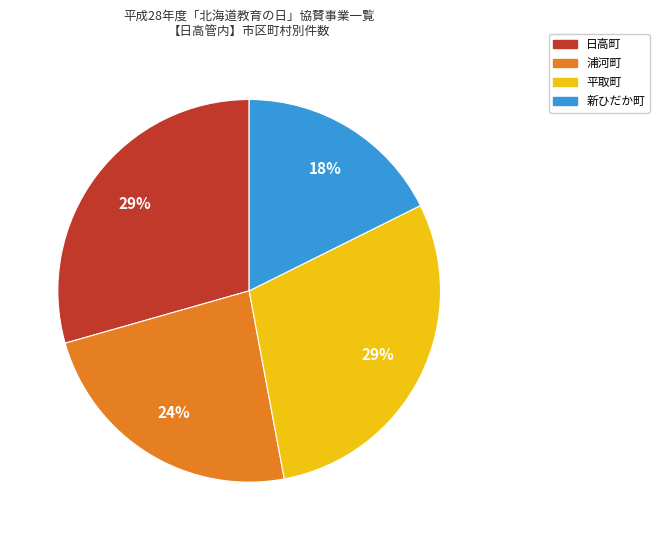

Count the number of slices in the pie.

4